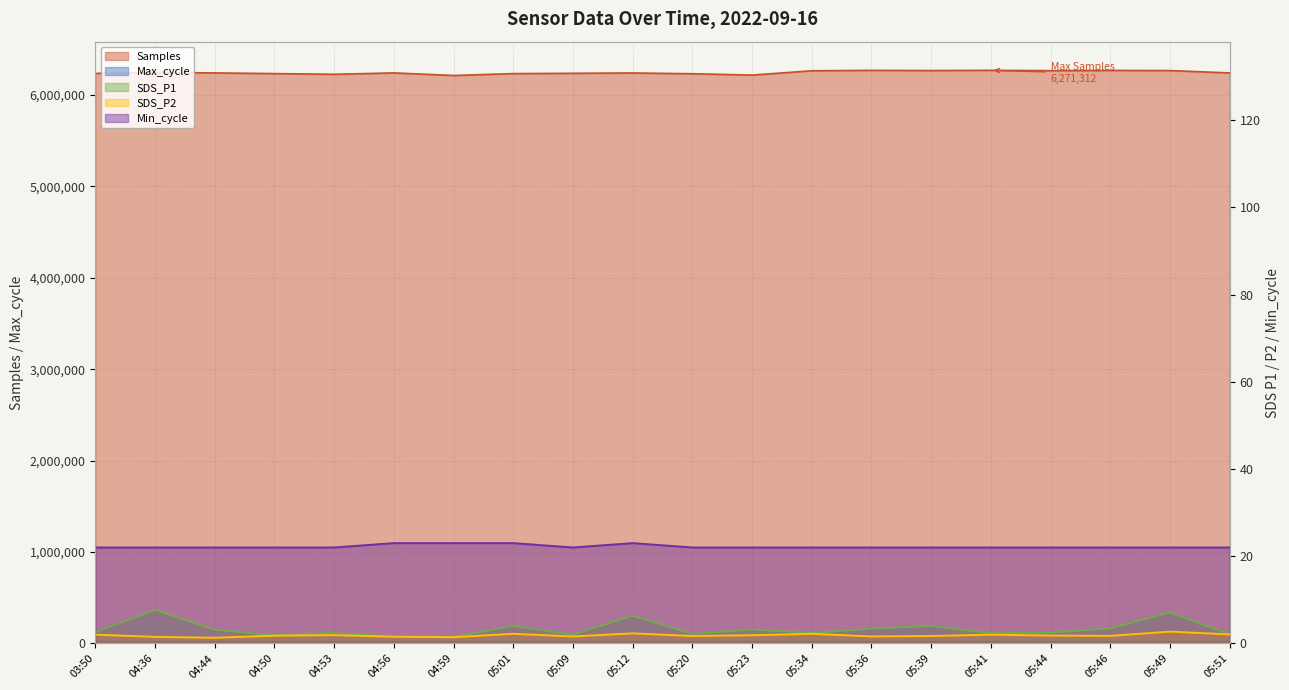

Which category has the highest value across all series?

05:41